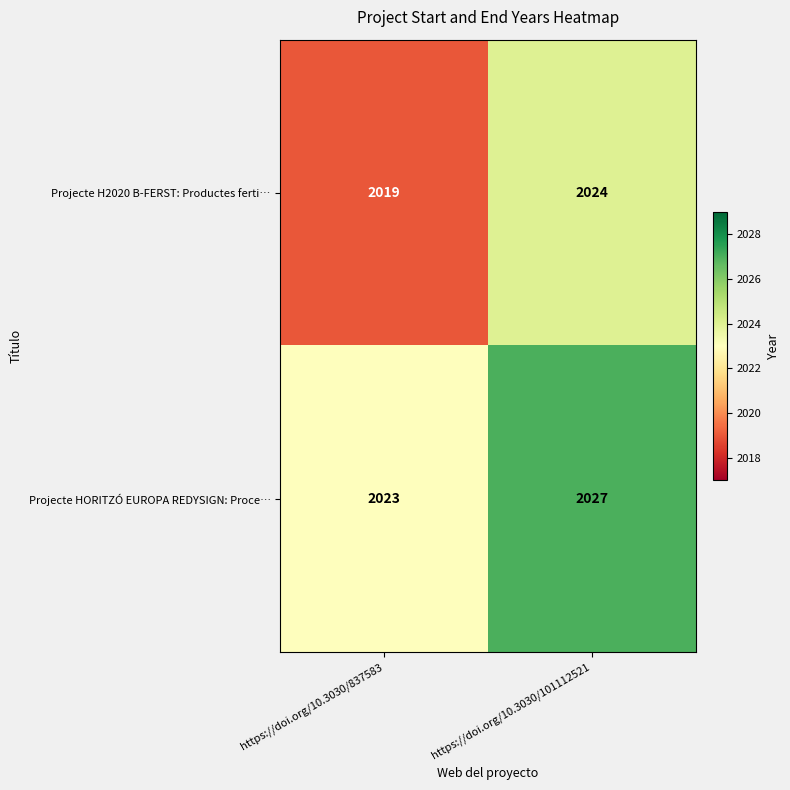

The Projecte H2020 B-FERST: Productes ferti… series shows 3142 at https://doi.org/10.3030/837583. True or false?

False